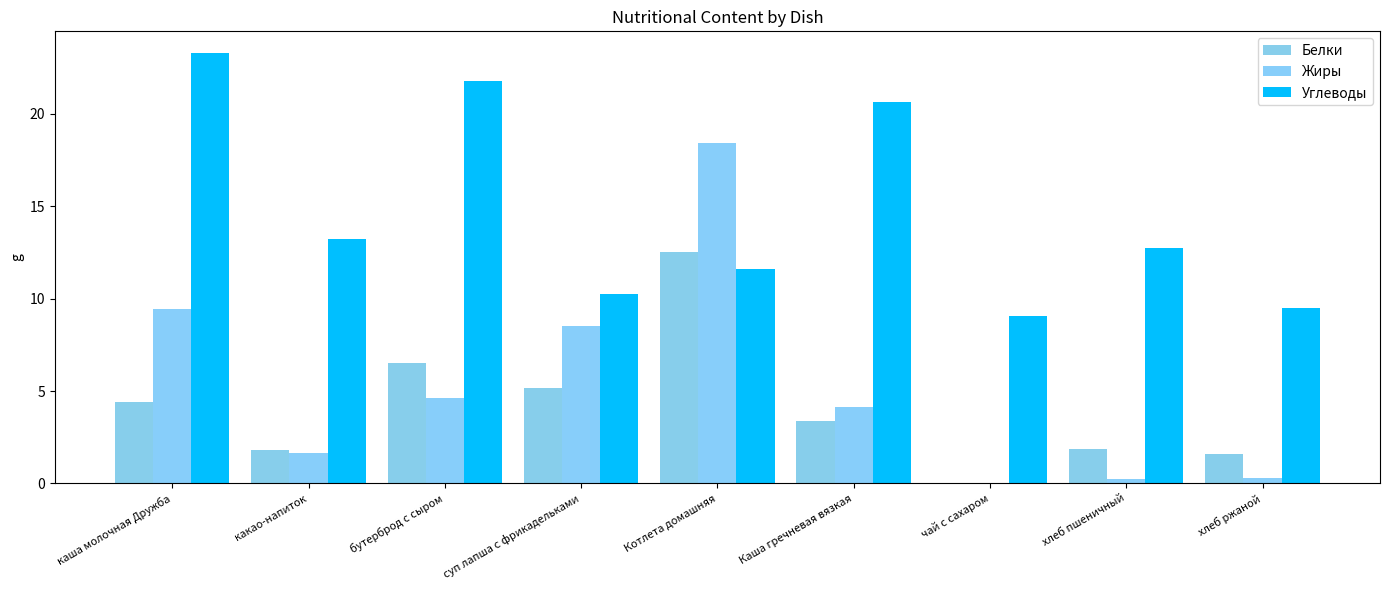

List the labels in order of Жиры value, smallest first.

чай с сахаром, хлеб пшеничный, хлеб ржаной, какао-напиток, Каша гречневая вязкая, бутерброд с сыром, суп лапша с фрикадельками, каша молочная Дружба, Котлета домашняя